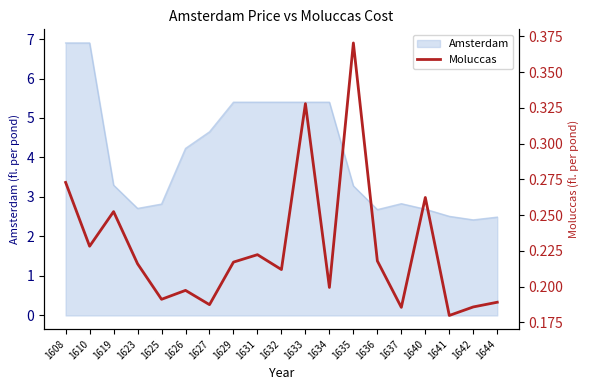

At which label is Amsterdam closest to 4?

1626